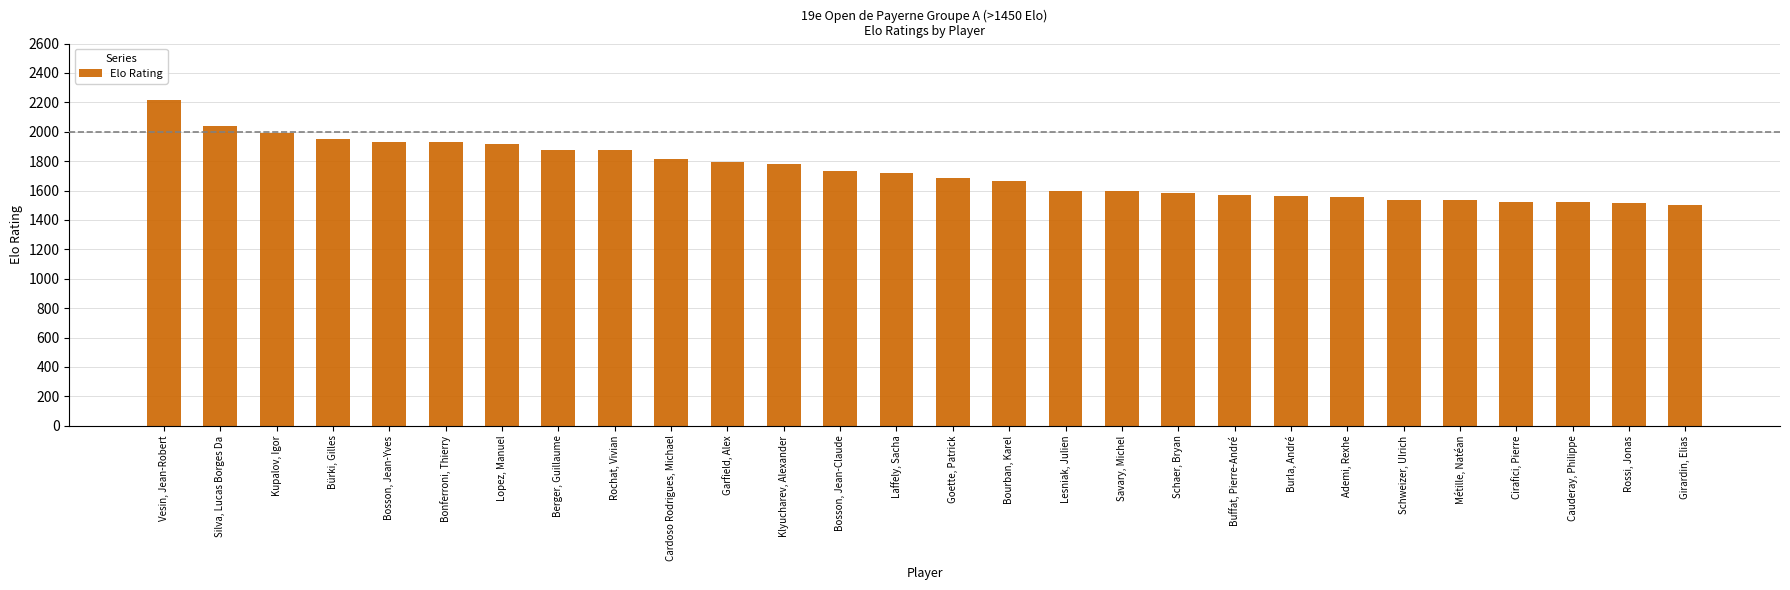

What is the difference between the maximum and minimum values?

718